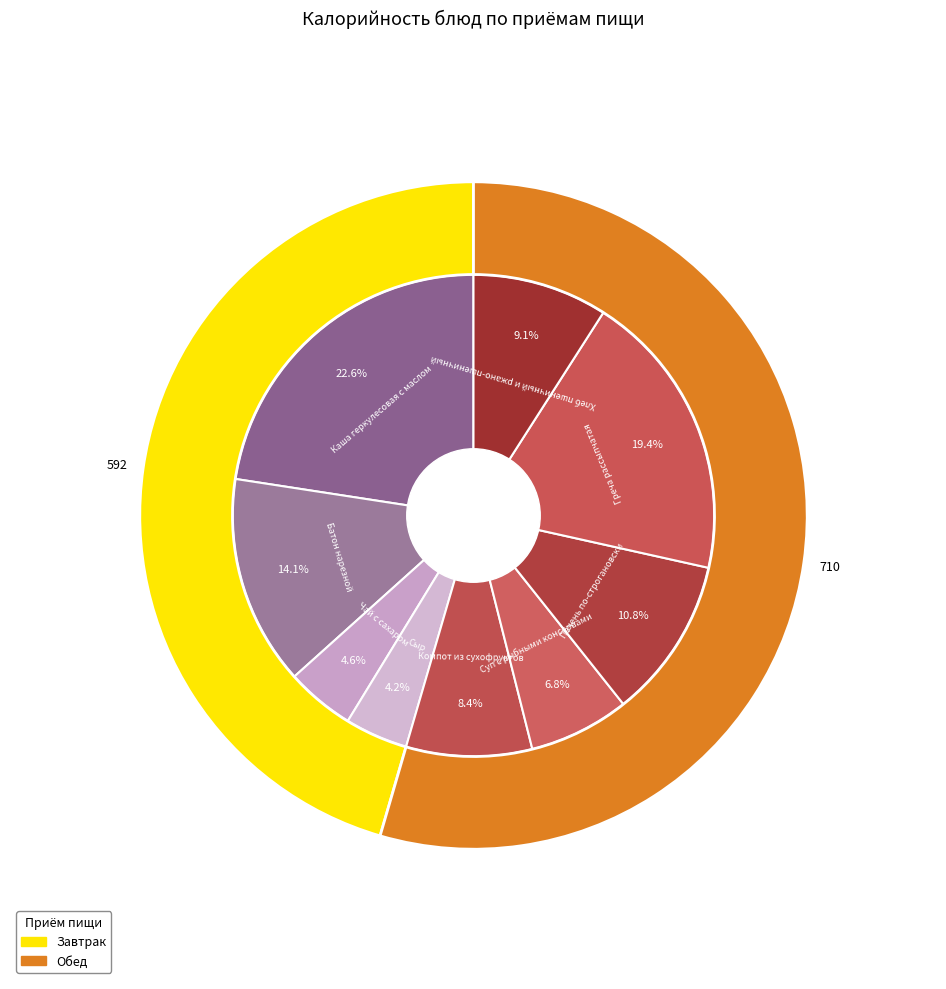

What is the change in value from Печень по-строгановски to Греча рассыпчатая?

+112.0